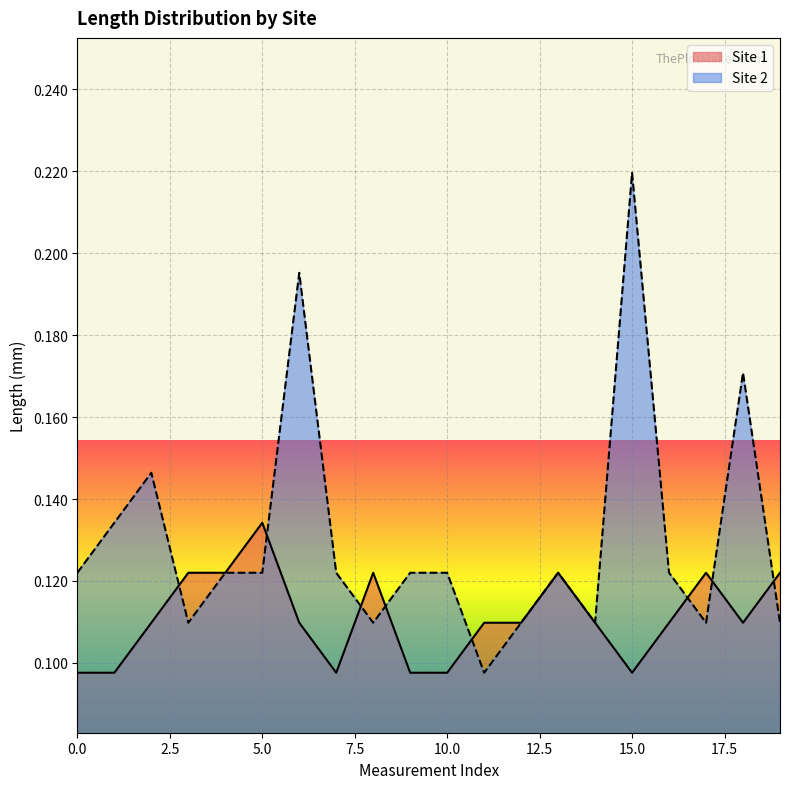

What position from the left is 2?

3